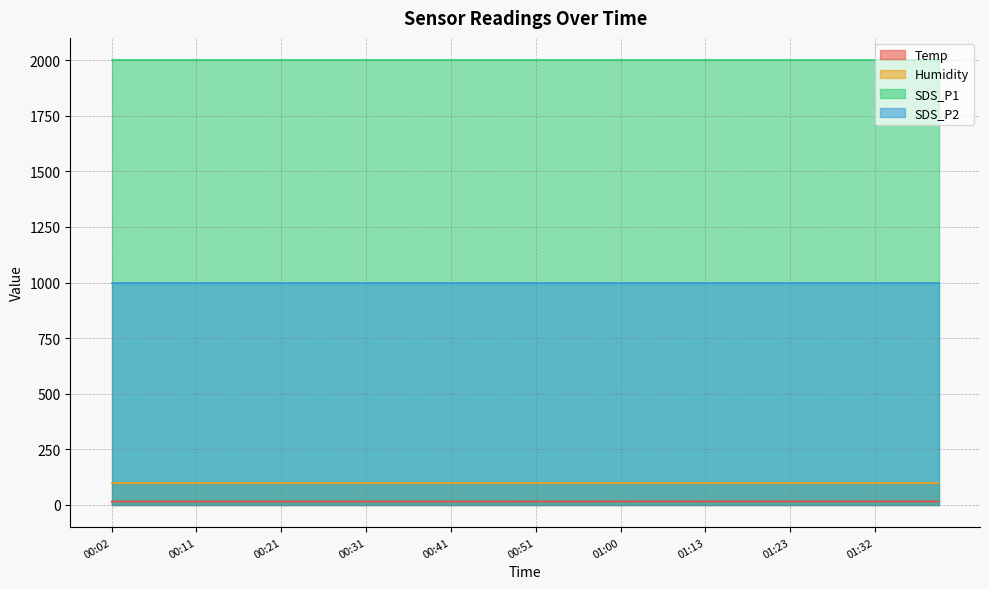

What is the difference between the highest and lowest values at 01:32?

1983.9